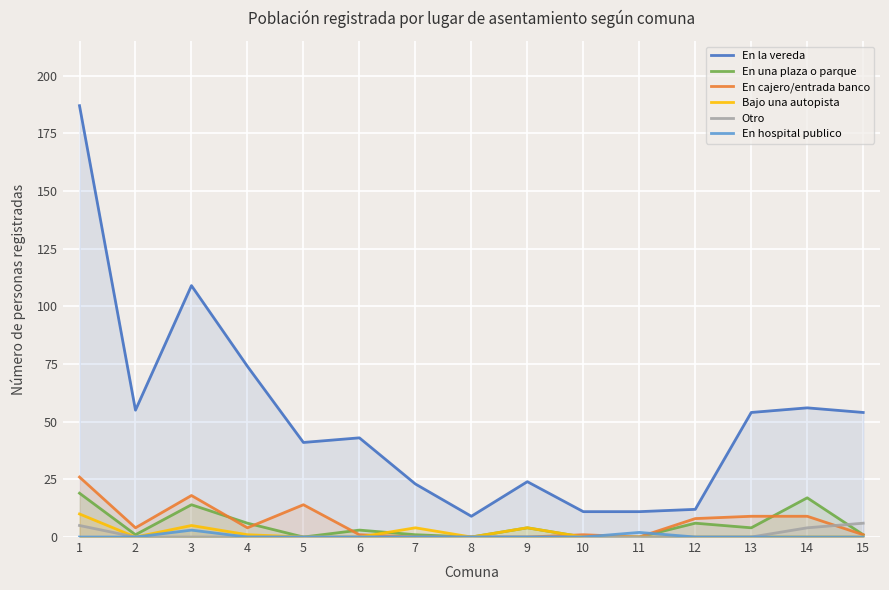

In Bajo una autopista, how many points are higher than both neighbors (excluding endpoints)?

3